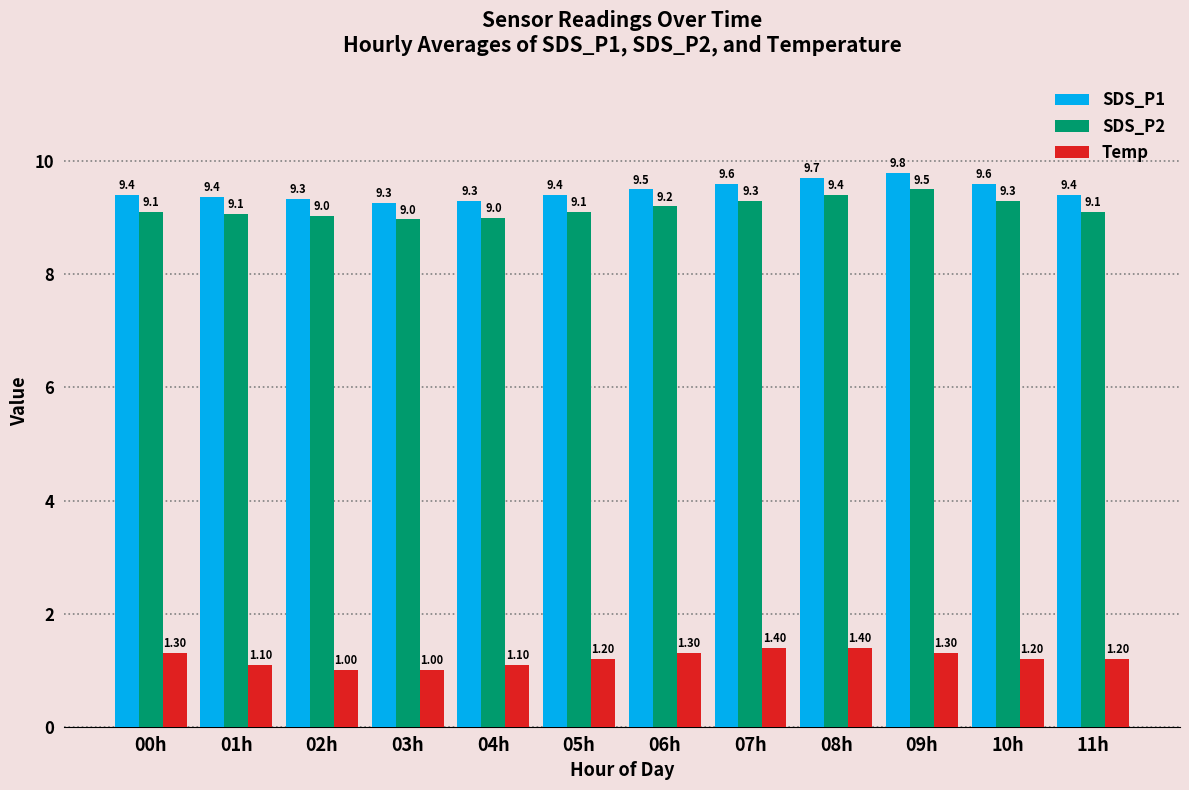

The Temp series shows 1.8 at 00h. True or false?

False